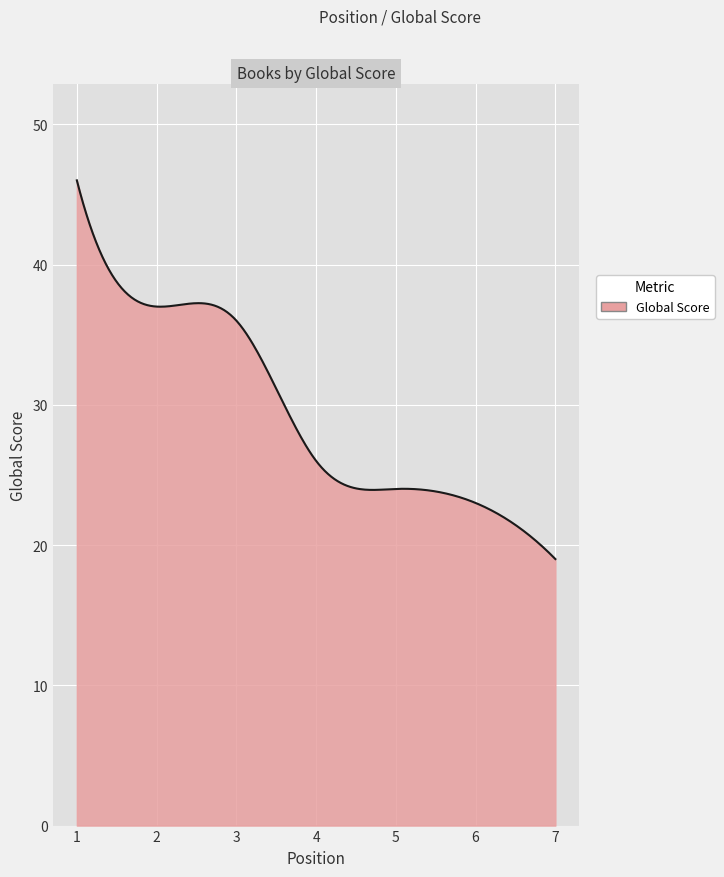

What is the minimum value shown in the chart?

19.0